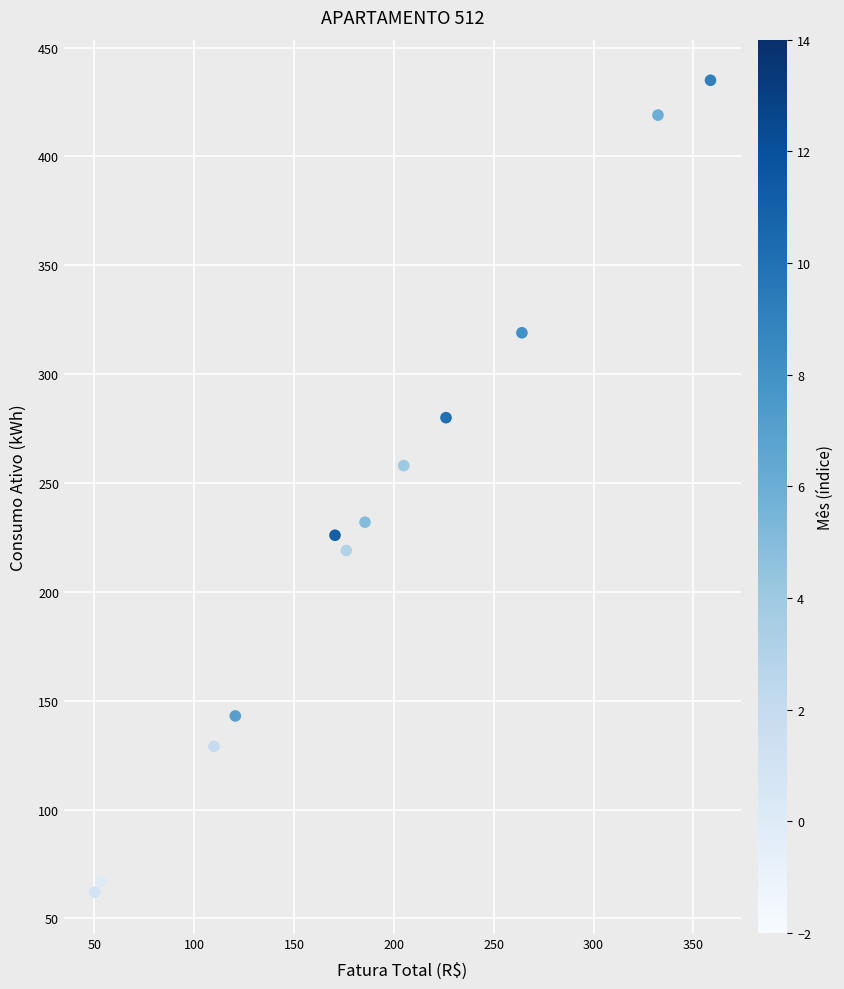

What is the range of Y values (max minus min)?

373